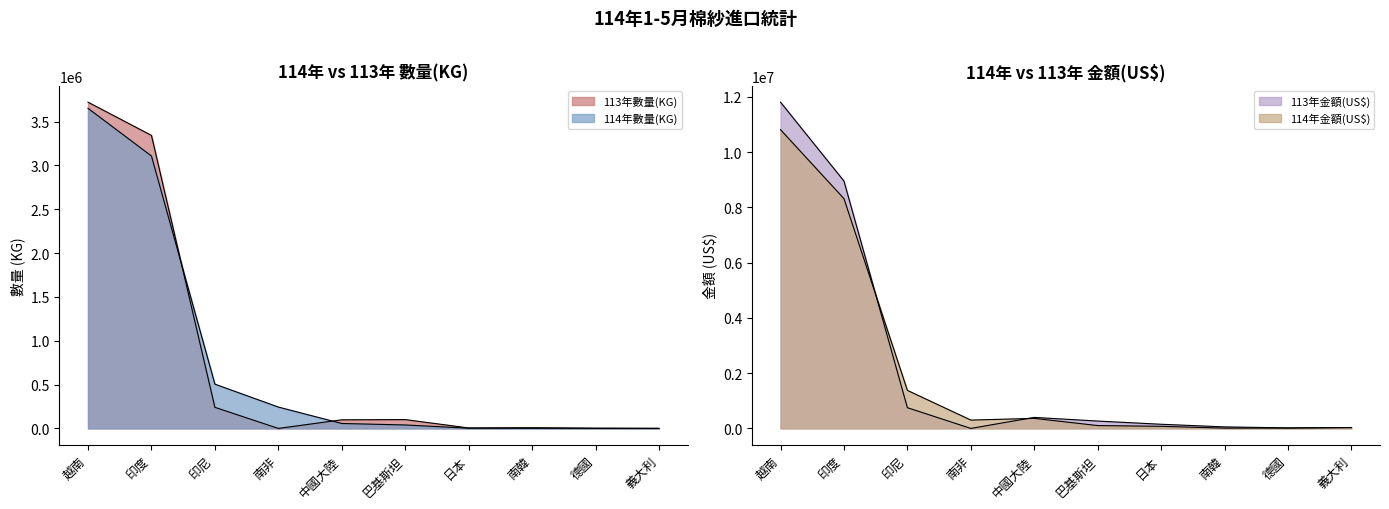

Reading right to left, what are all the values shown in this chart?

114年數量(KG): 581	1593	1737	2521	39417	56186	243784	505151	3107477	3651367
113年數量(KG): 466	2030	8249	5280	100737	98139	0	240594	3342419	3721619
114年金額(US$): 30708	13442	10770	76289	103380	363779	302132	1377157	8316134	10812463
113年金額(US$): 32420	18685	55228	150269	266148	399159	0	750382	8952782	11807269